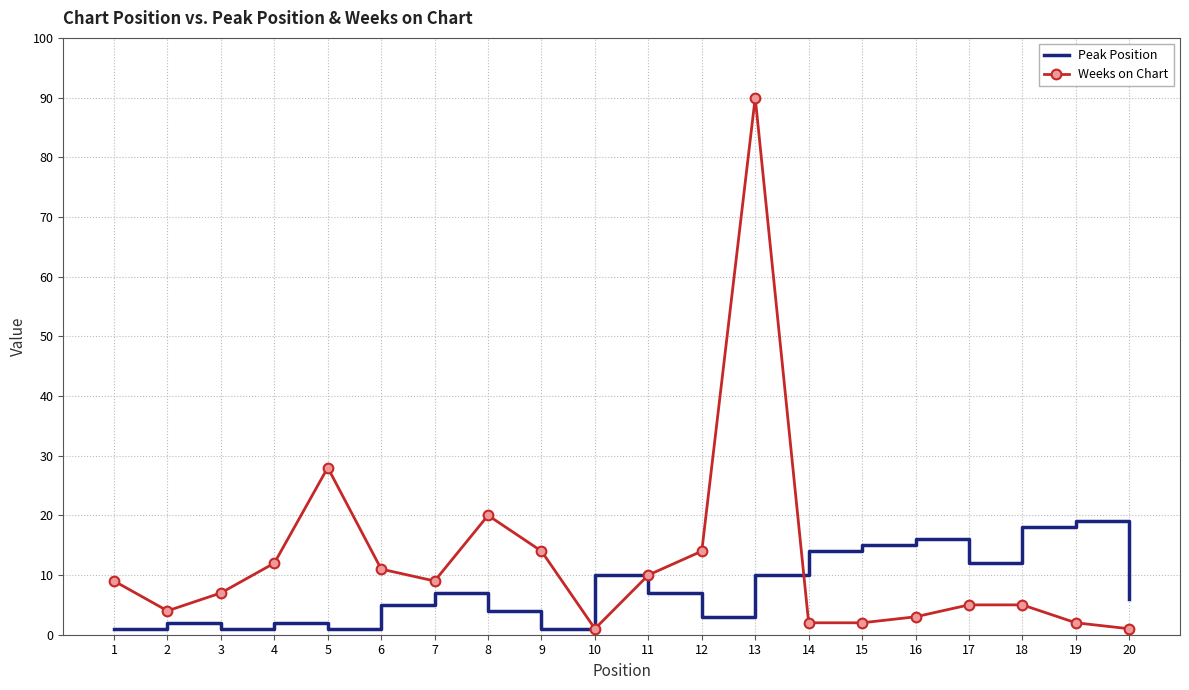

The value of Peak Position at 15 is 20. True or false?

False